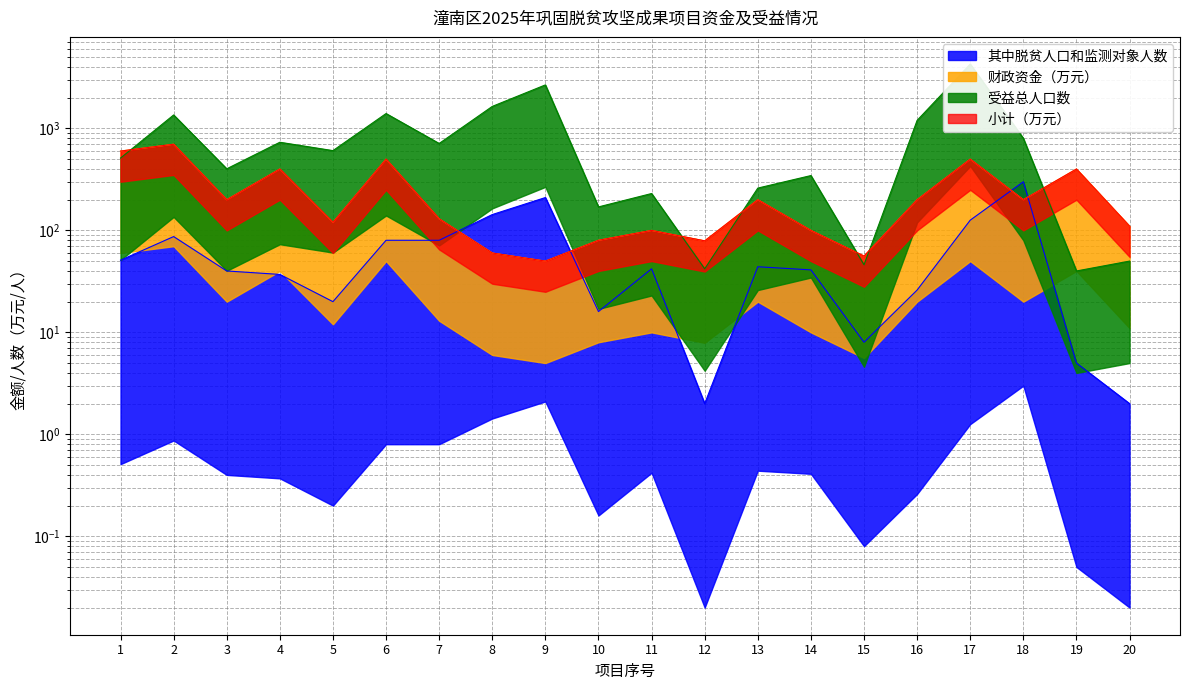

What is the average value of the 小计（万元） series?

239